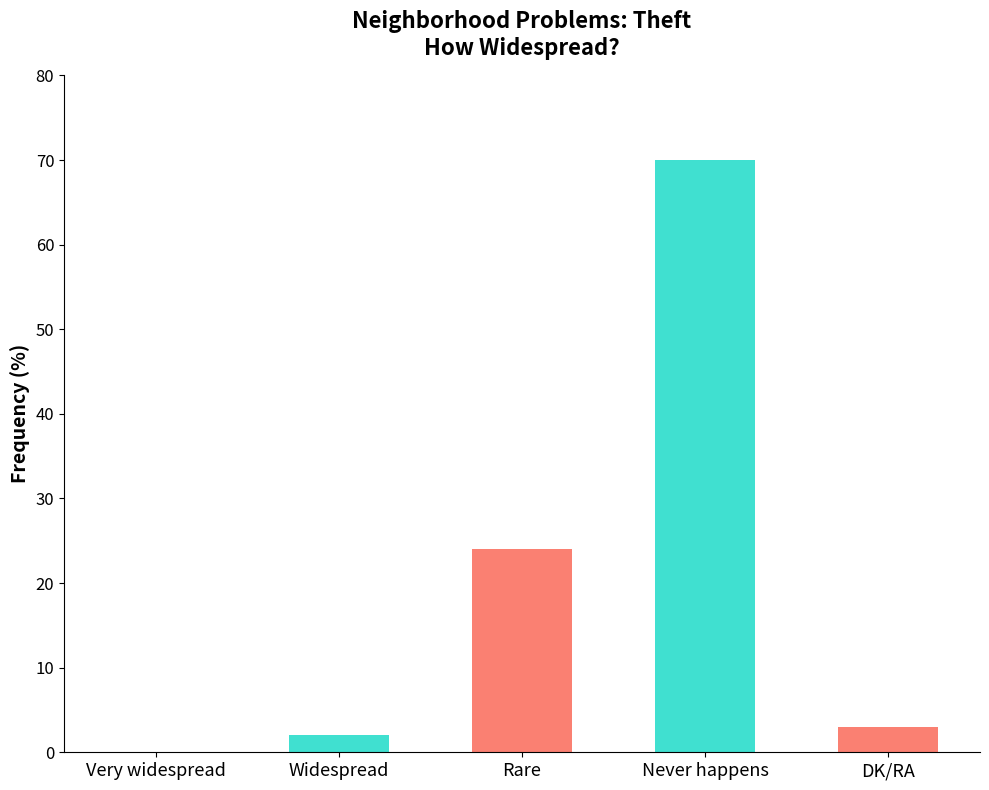

Is it true that the value at Very widespread is -49?

False